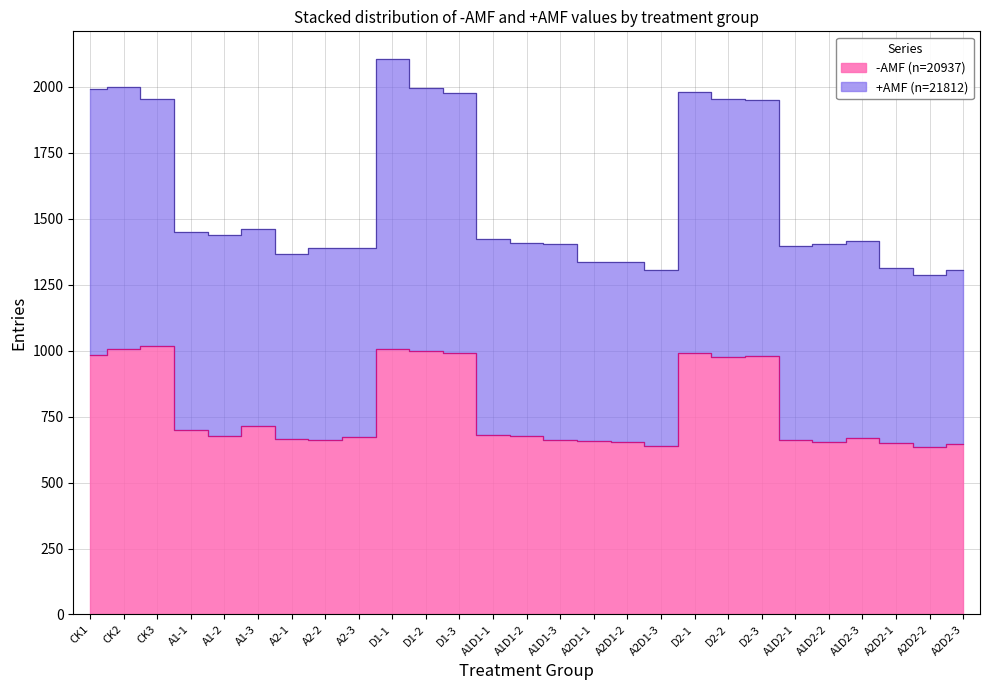

True or false: +AMF has a value of 1336.0 at A2D1-1.

True